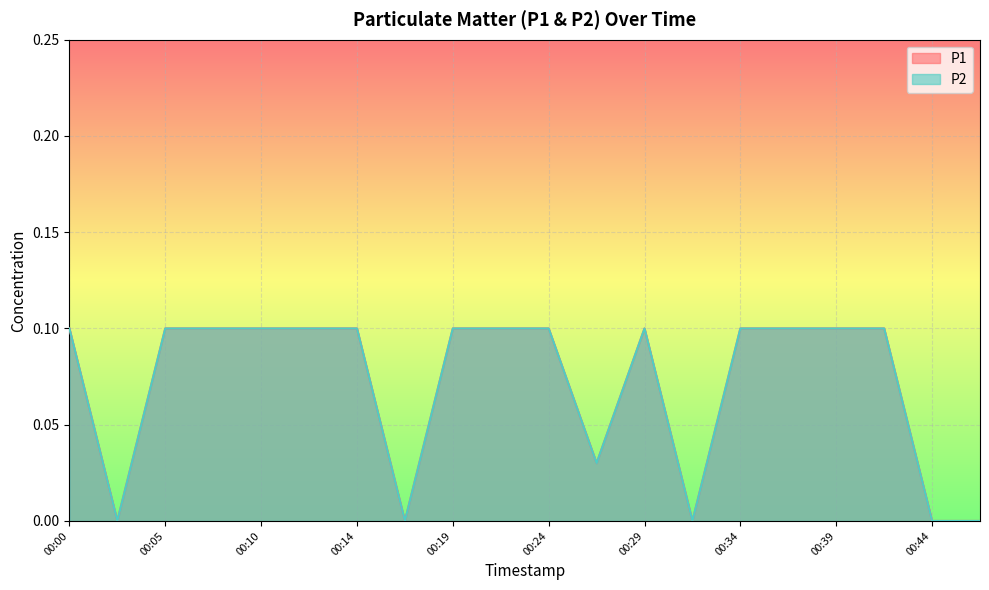

What is the difference between the P1 values at 00:00 and 00:17?

0.1